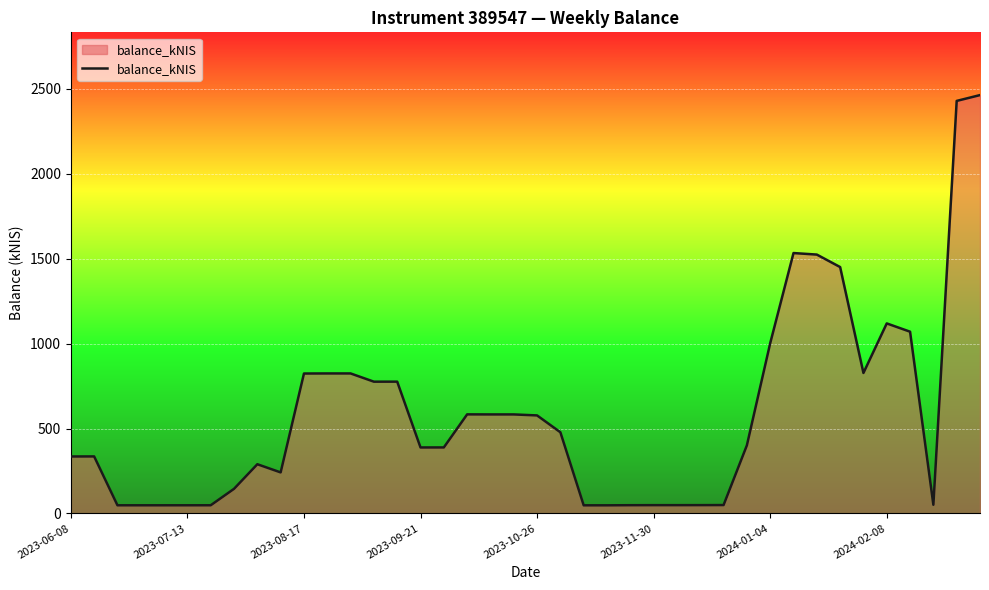

What is the difference between the maximum and minimum values?

2416.1